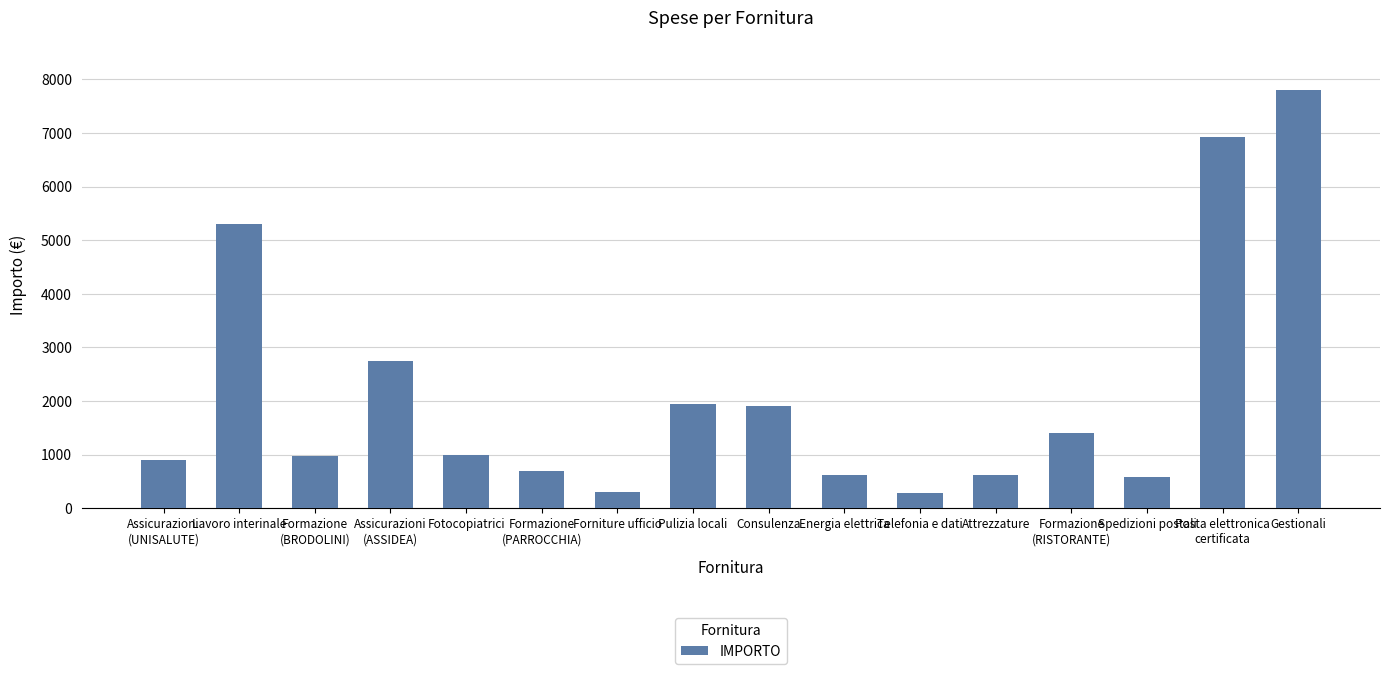

Does the chart contain stacked bars?

No